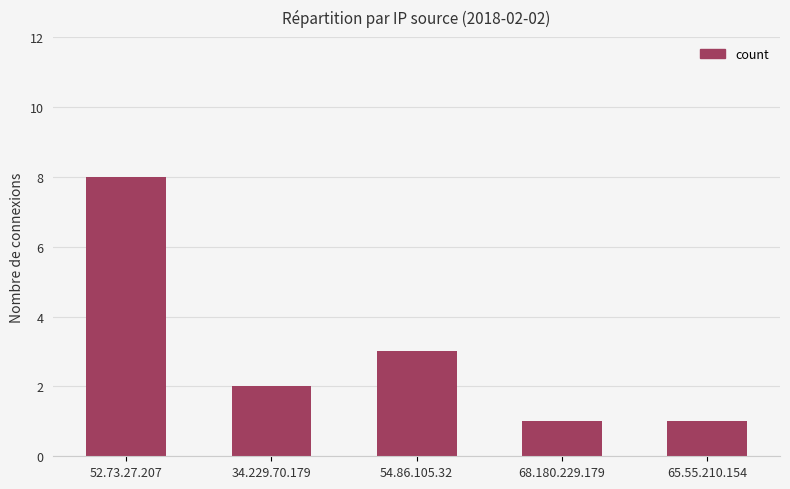

Count the number of data series in this chart.

1